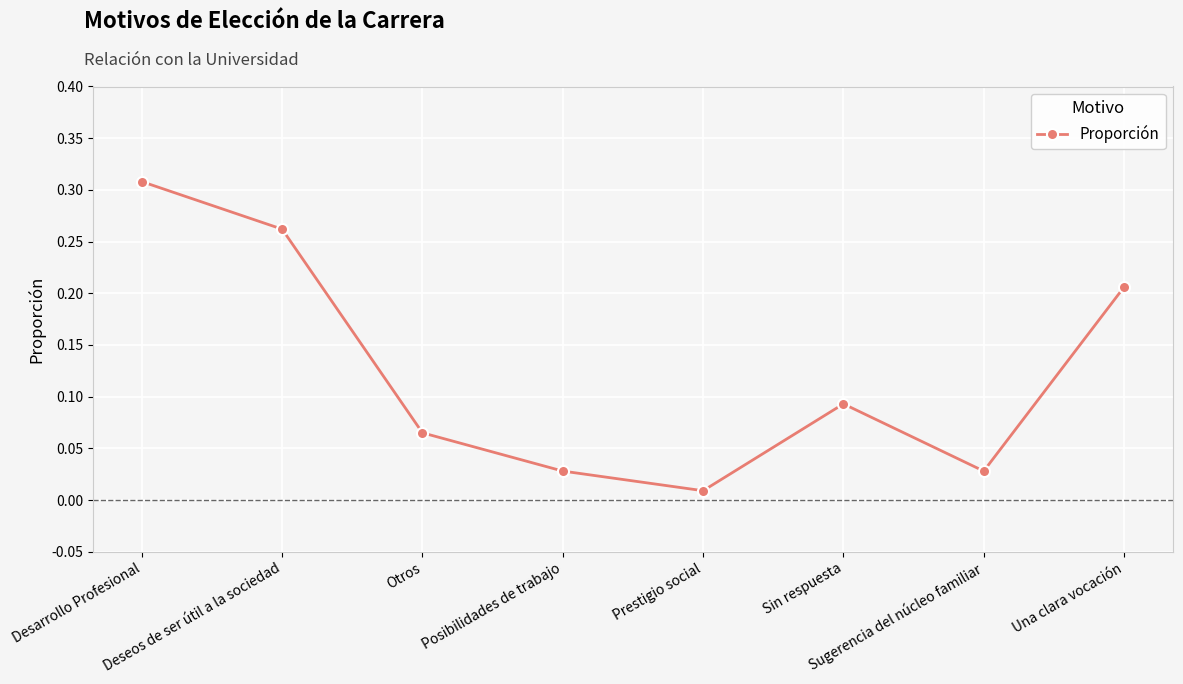

Which has a higher value, Otros or Deseos de ser útil a la sociedad?

Deseos de ser útil a la sociedad